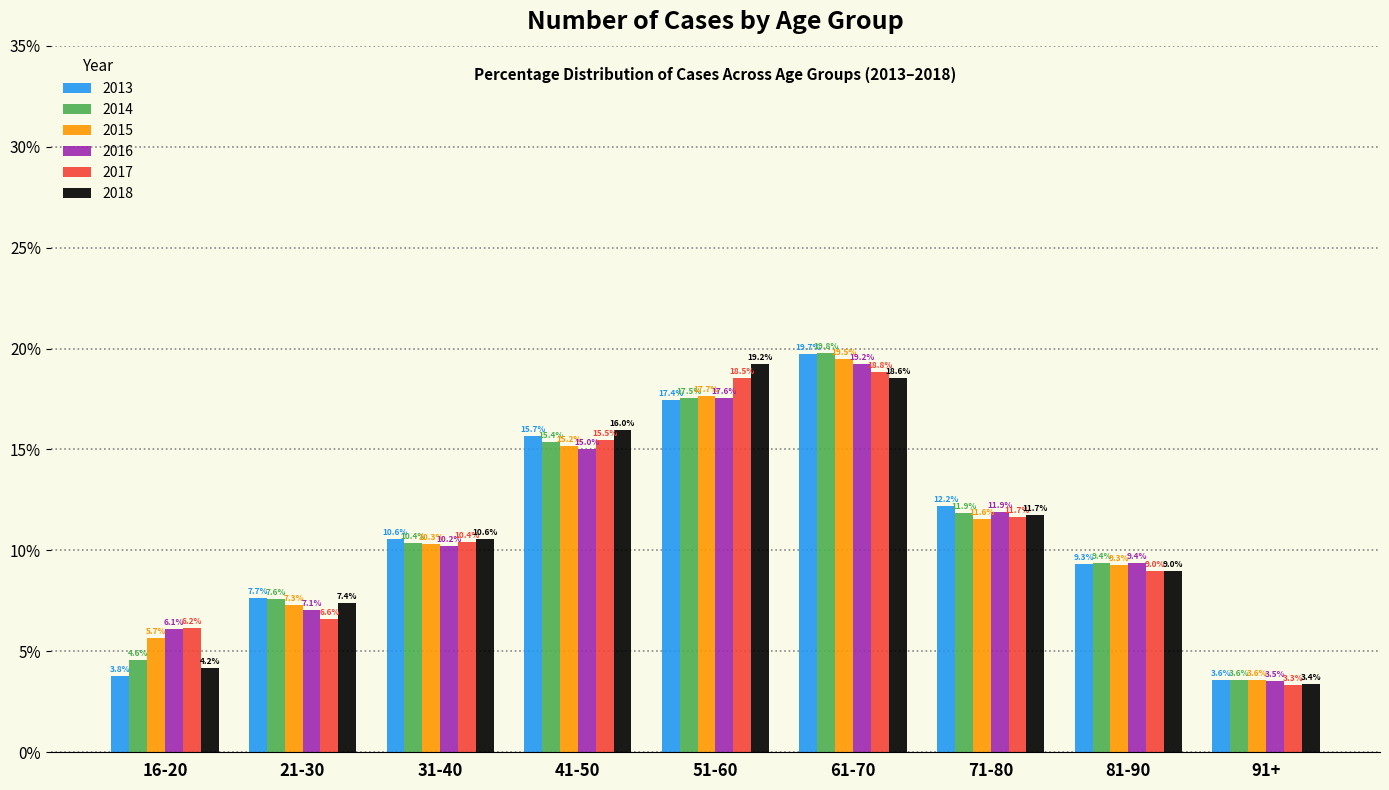

Reading left to right, extract all data points from this chart.

2013: 16-20=3.8	21-30=7.7	31-40=10.6	41-50=15.7	51-60=17.4	61-70=19.7	71-80=12.2	81-90=9.3	91+=3.6
2014: 16-20=4.6	21-30=7.6	31-40=10.4	41-50=15.4	51-60=17.5	61-70=19.8	71-80=11.9	81-90=9.4	91+=3.6
2015: 16-20=5.7	21-30=7.3	31-40=10.3	41-50=15.2	51-60=17.7	61-70=19.5	71-80=11.6	81-90=9.3	91+=3.6
2016: 16-20=6.1	21-30=7.1	31-40=10.2	41-50=15.0	51-60=17.6	61-70=19.2	71-80=11.9	81-90=9.4	91+=3.5
2017: 16-20=6.2	21-30=6.6	31-40=10.4	41-50=15.5	51-60=18.5	61-70=18.8	71-80=11.7	81-90=9.0	91+=3.3
2018: 16-20=4.2	21-30=7.4	31-40=10.6	41-50=16.0	51-60=19.2	61-70=18.6	71-80=11.7	81-90=9.0	91+=3.4